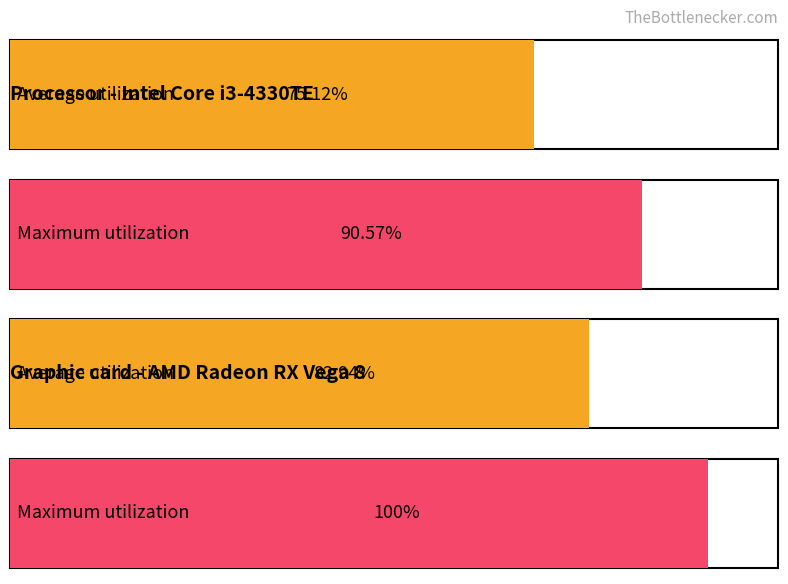

Between 9 and 10, which is larger?

10